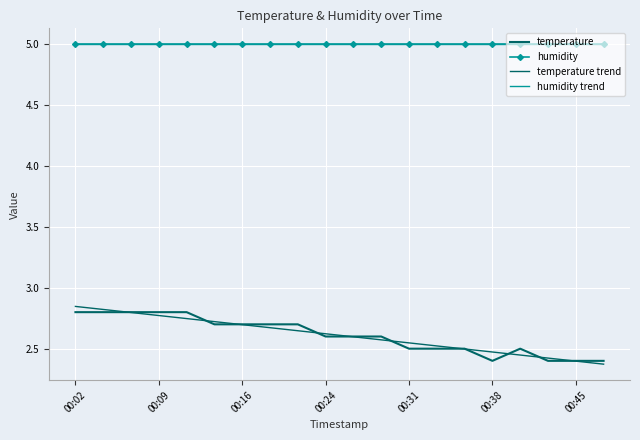

True or false: humidity has more than 1 interior local peaks.

False